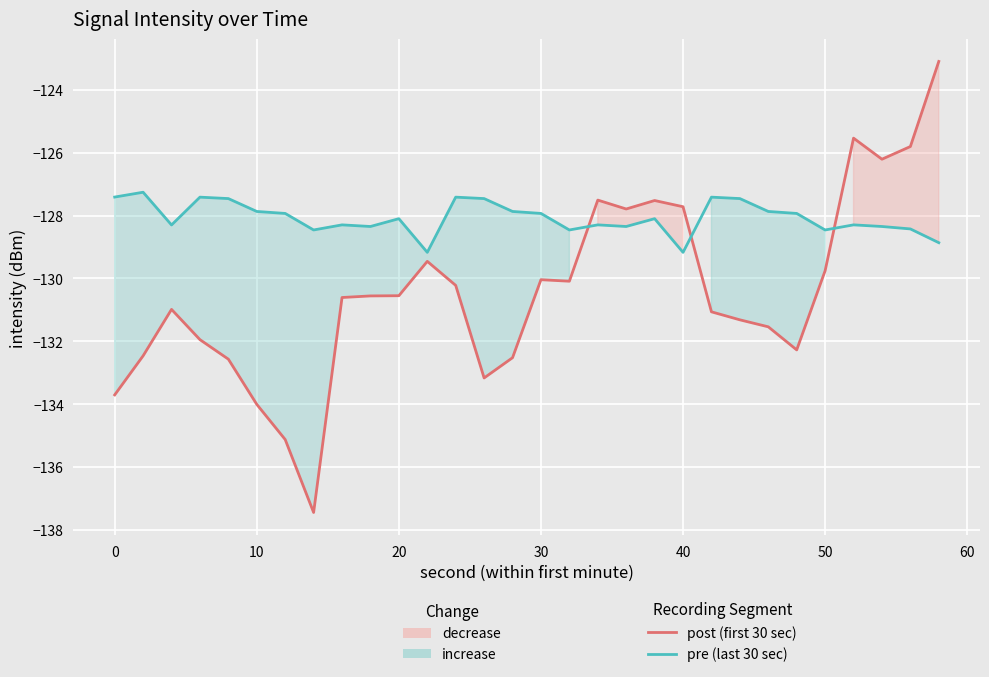

What is the maximum value shown in the chart?

-123.1